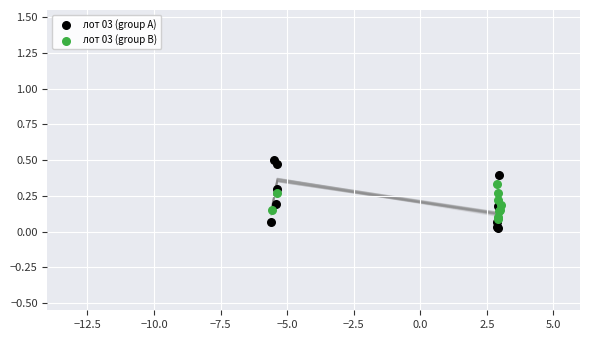

Which series has the largest Y range (max minus min)?

лот 03 (group A)